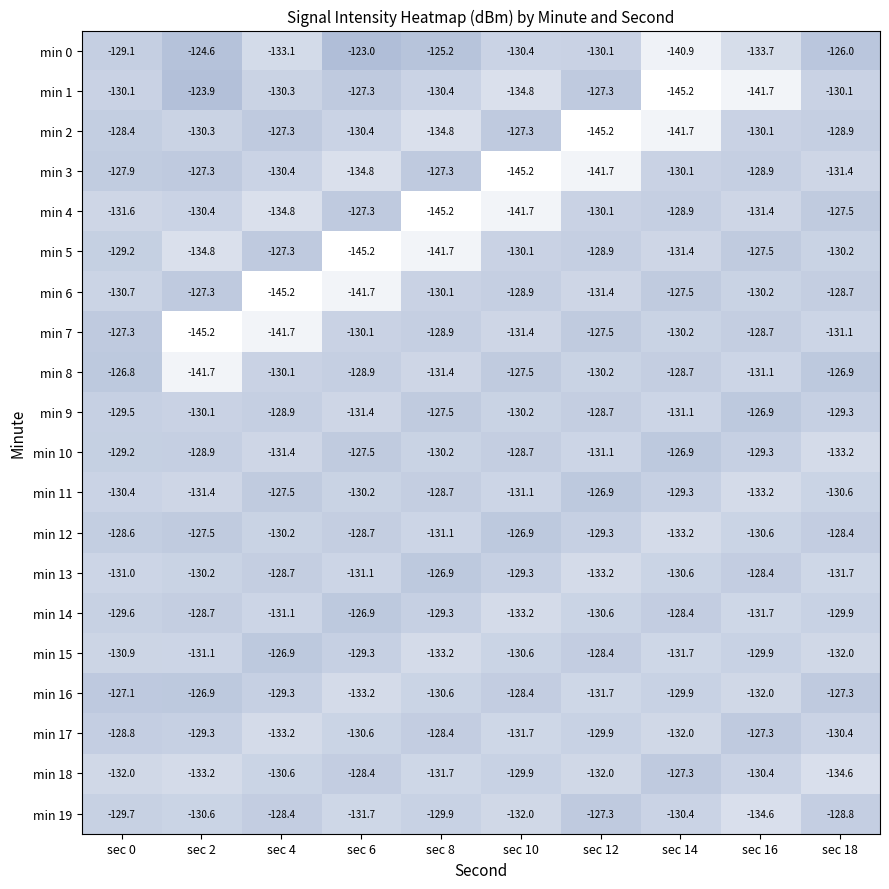

What is the total value across all series at sec 12?

-2621.5